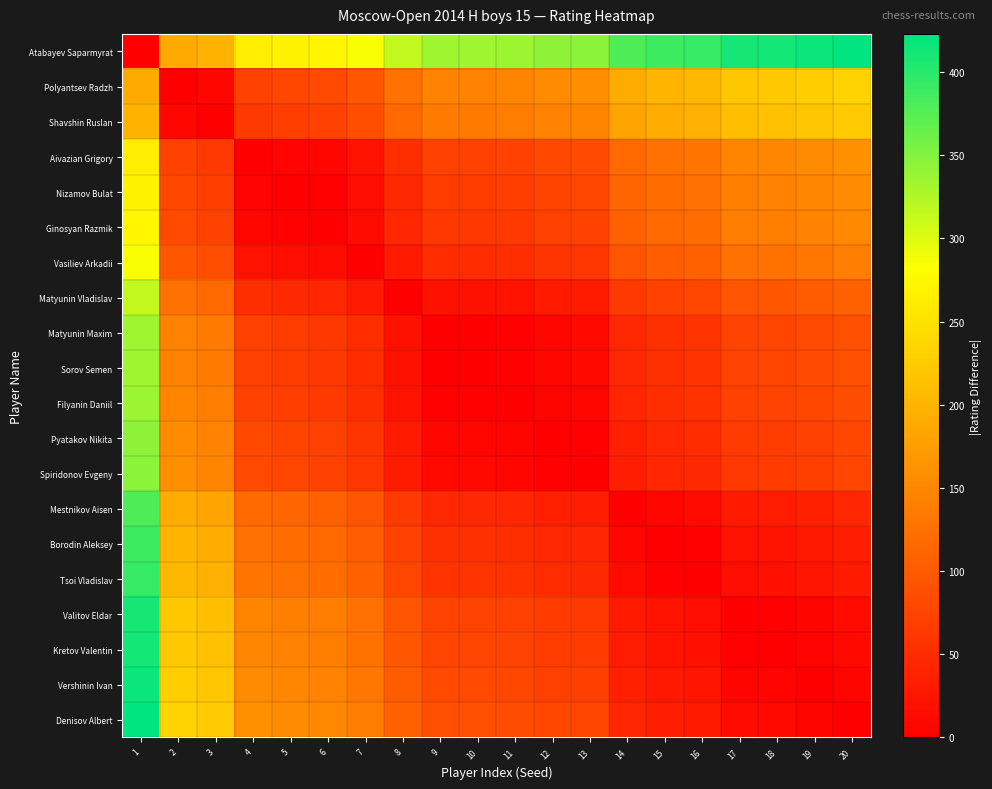

What is the total value across all series at 18?

1961